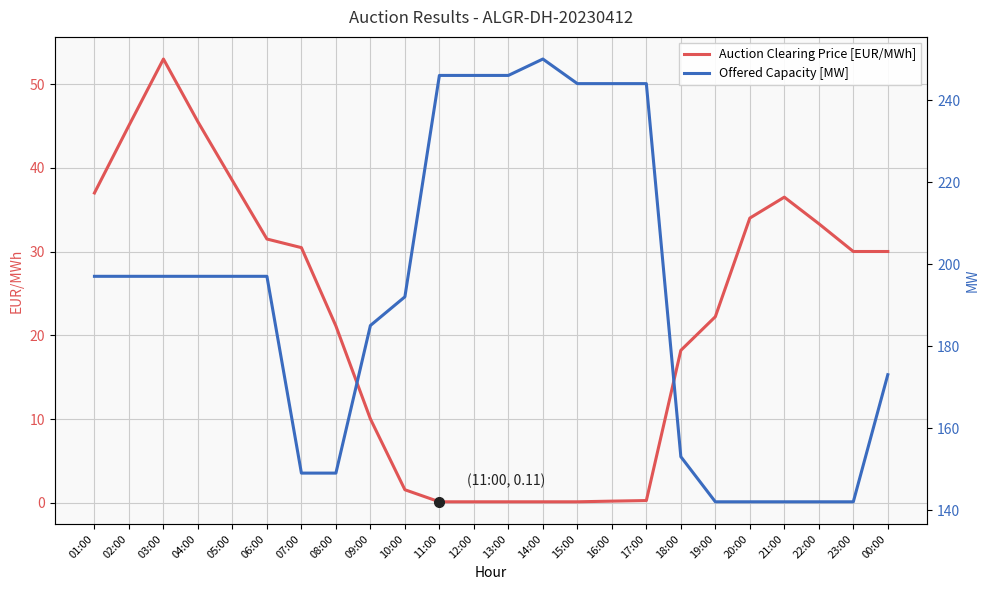

Which series changed the most between 01:00 and 15:00?

Offered Capacity [MW]